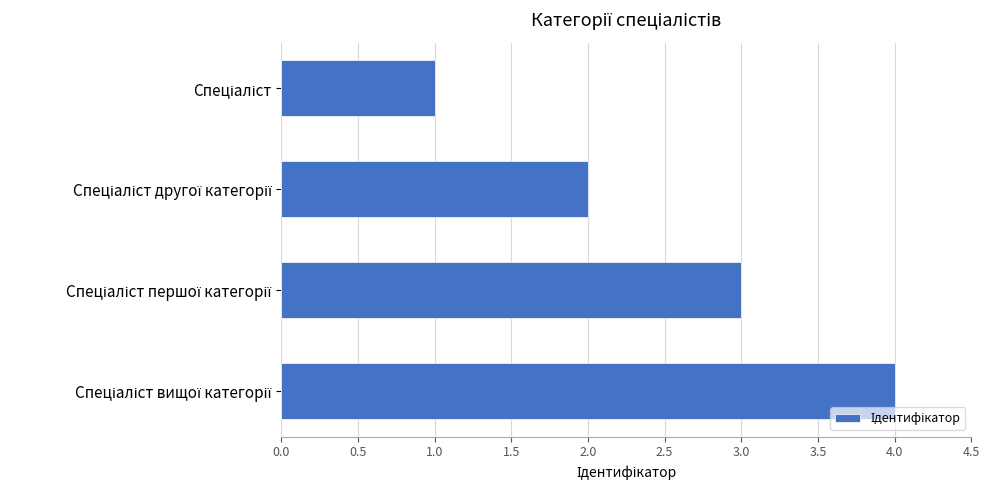

What is the difference between the maximum and minimum values?

3